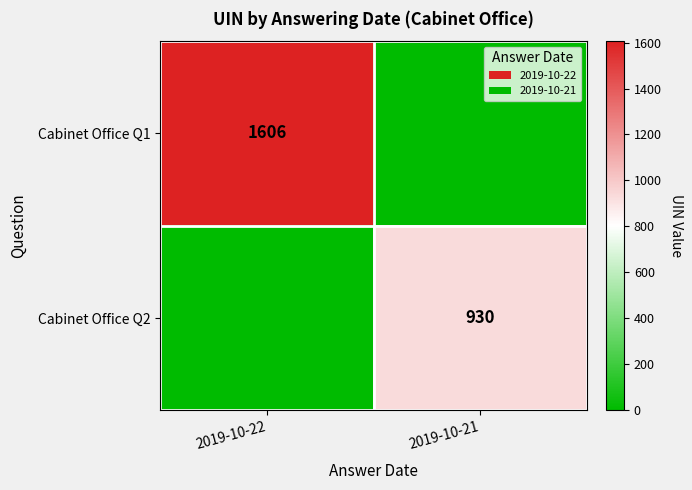

The Cabinet Office Q1 series shows 1606 at 2019-10-22. True or false?

True